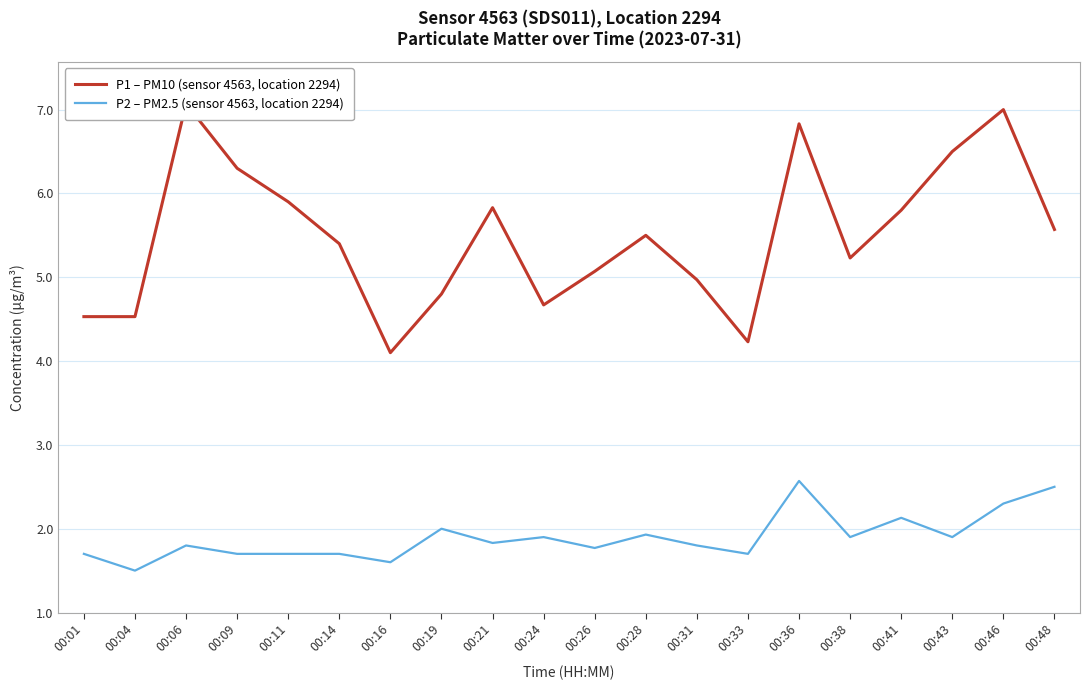

The value of P1 – PM10 (sensor 4563, location 2294) at 00:36 is 6.8. True or false?

True